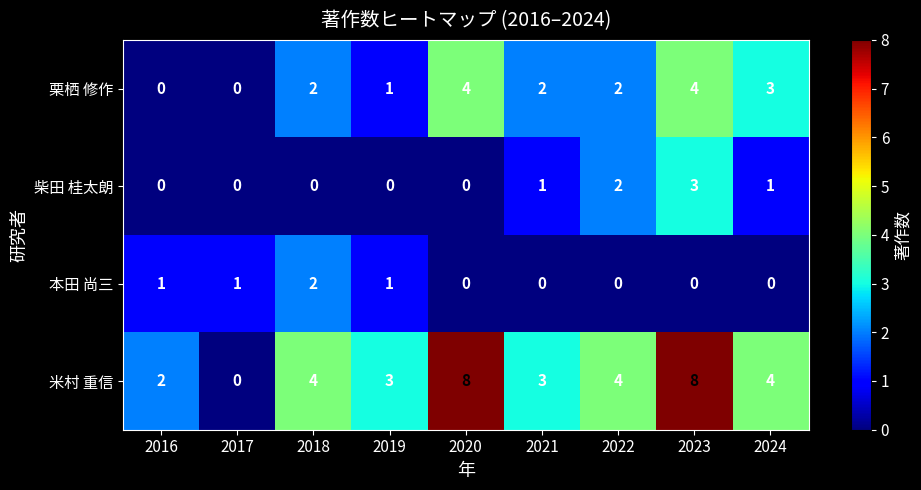

Which series has the widest spread of values?

米村 重信